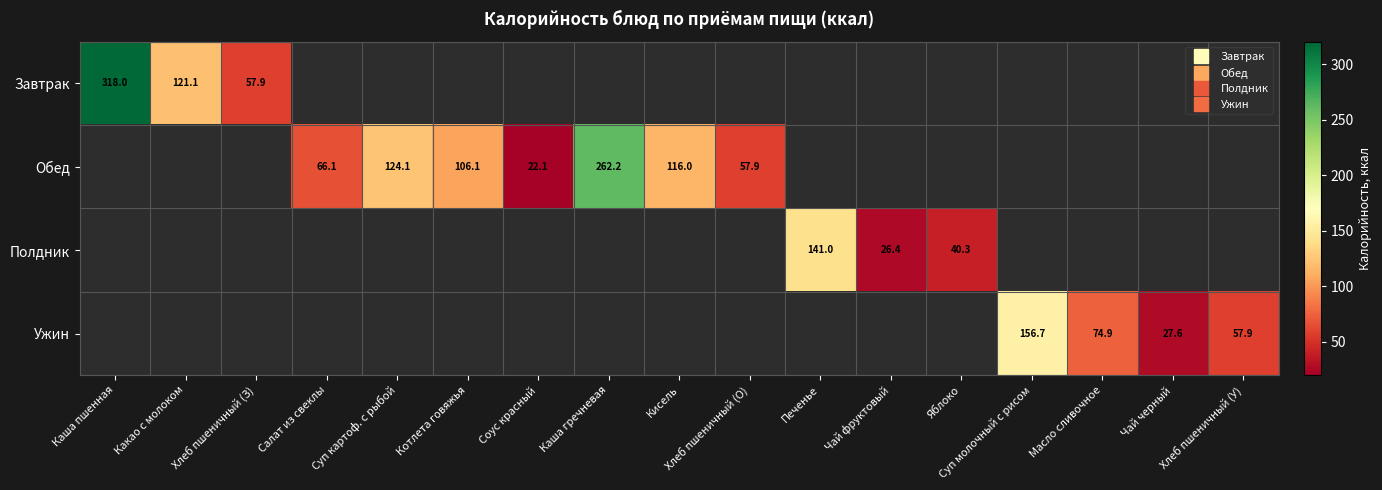

How many distinct data groups are displayed?

4